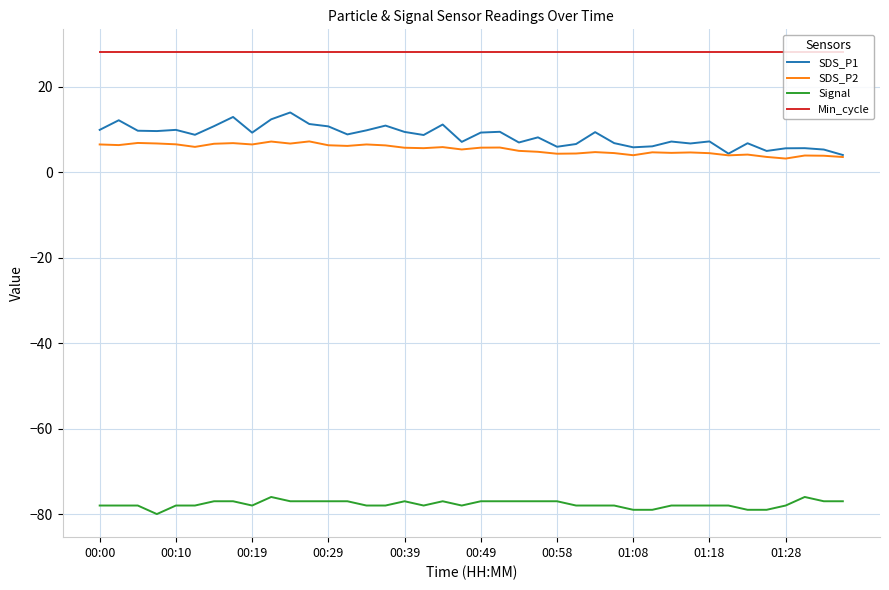

Which series has the largest total across all categories?

Min_cycle